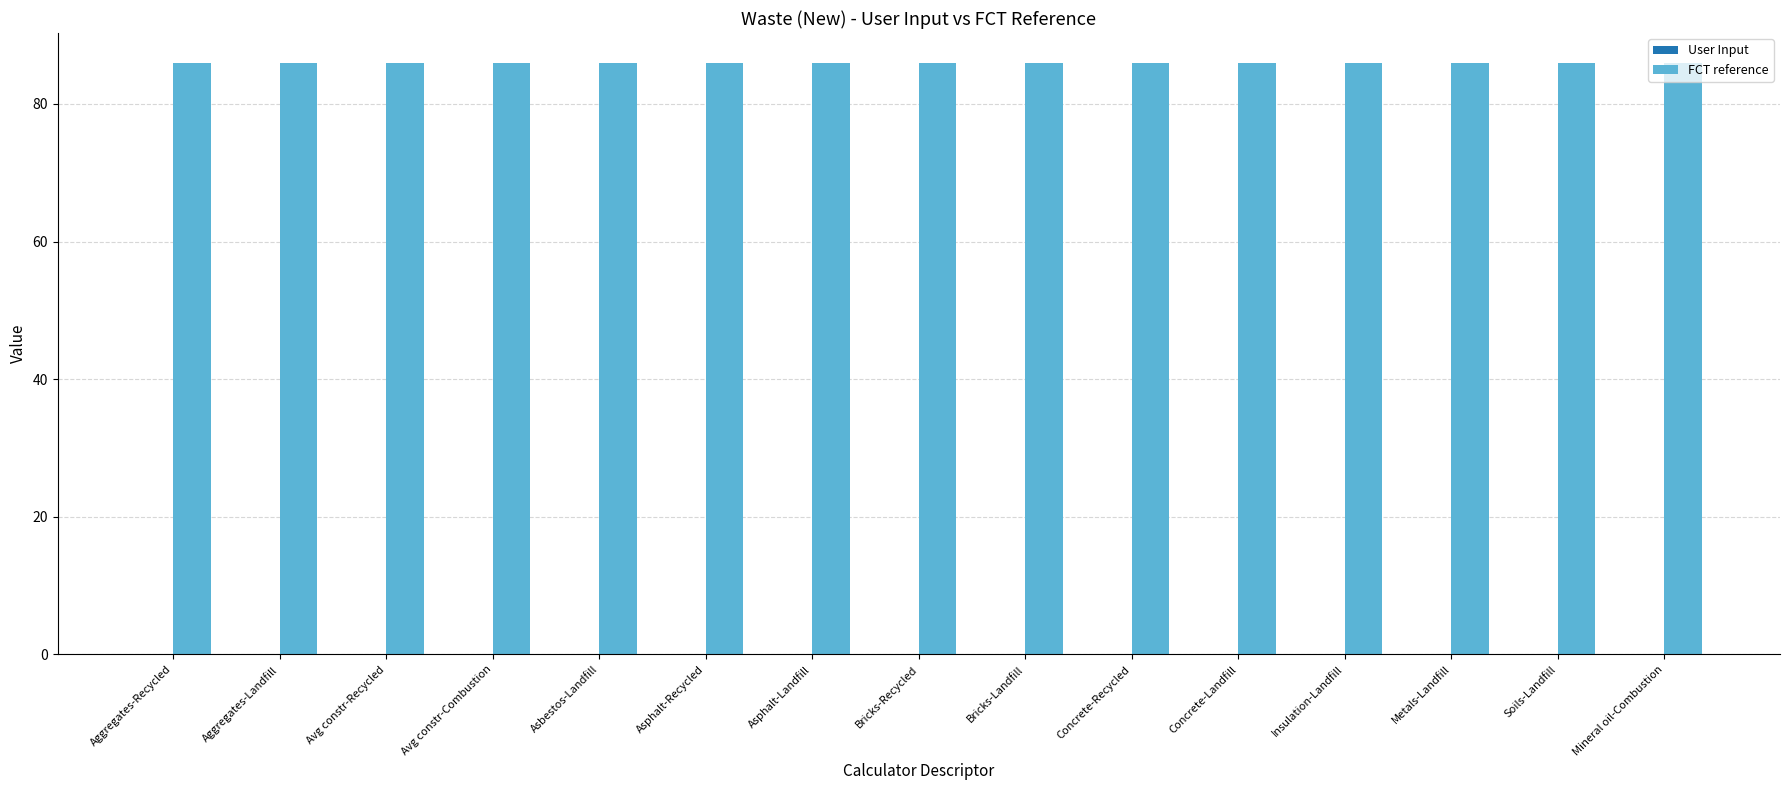

Reading left to right, extract all data points from this chart.

User Input: 0	0	0	0	0	0	0	0	0	0	0	0	0	0	0
FCT reference: 86	86	86	86	86	86	86	86	86	86	86	86	86	86	86